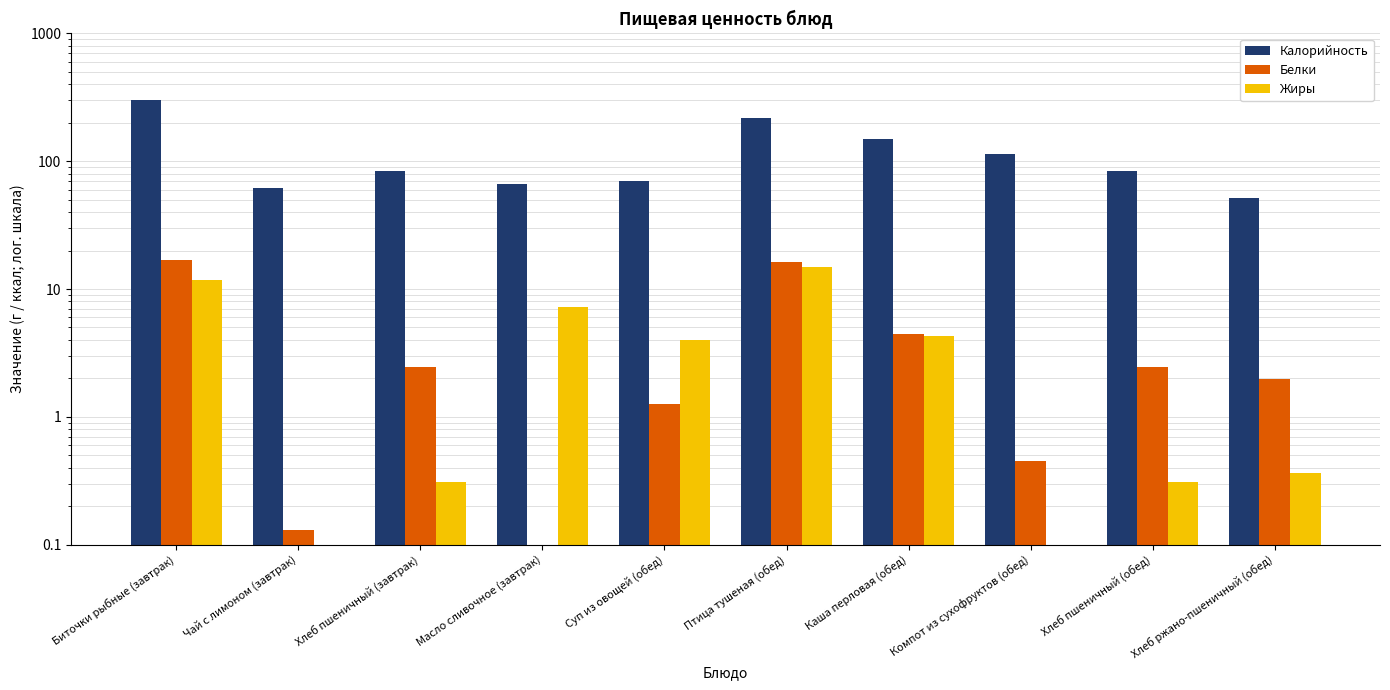

What are all the series names shown in the legend?

Калорийность, Белки, Жиры